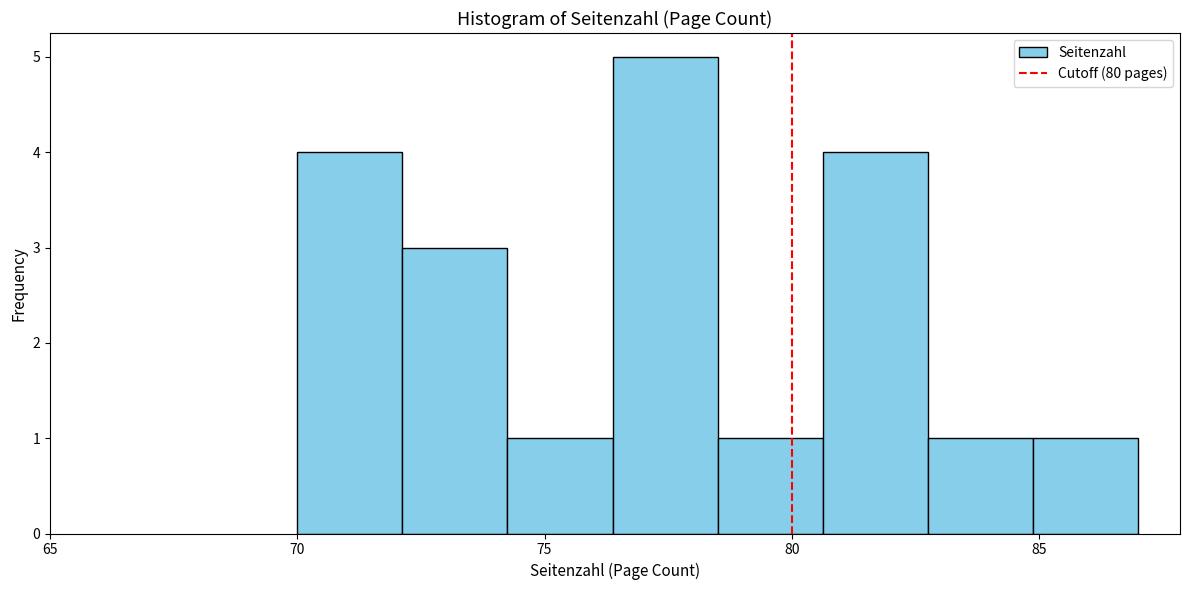

Which range on the x-axis has the tallest bar?

76.5 to 78.5